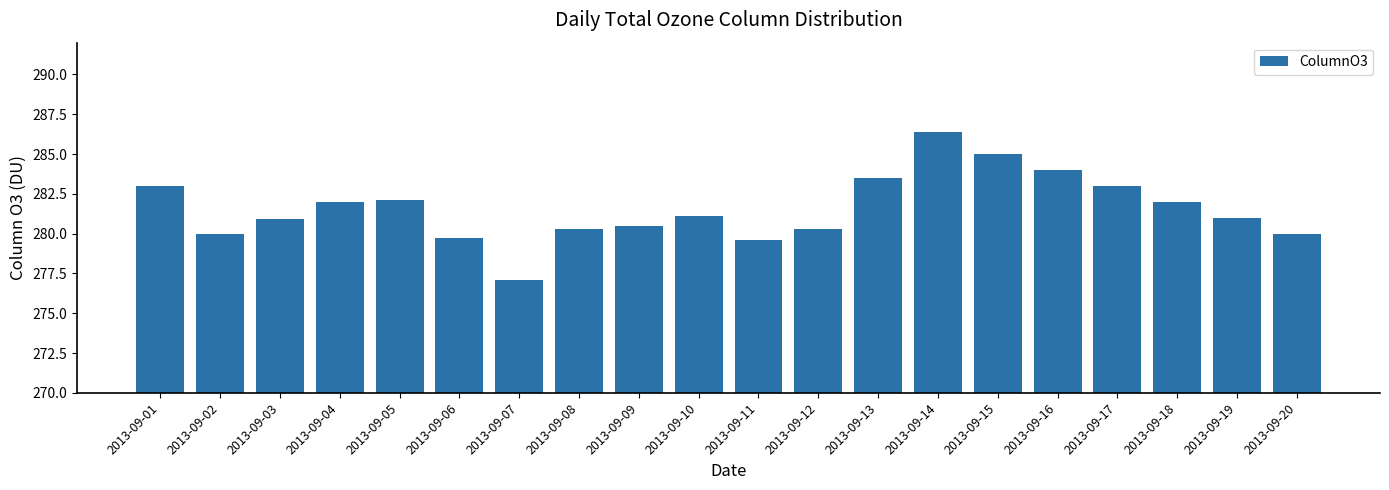

Is it true that the value at 2013-09-06 is 175.6?

False